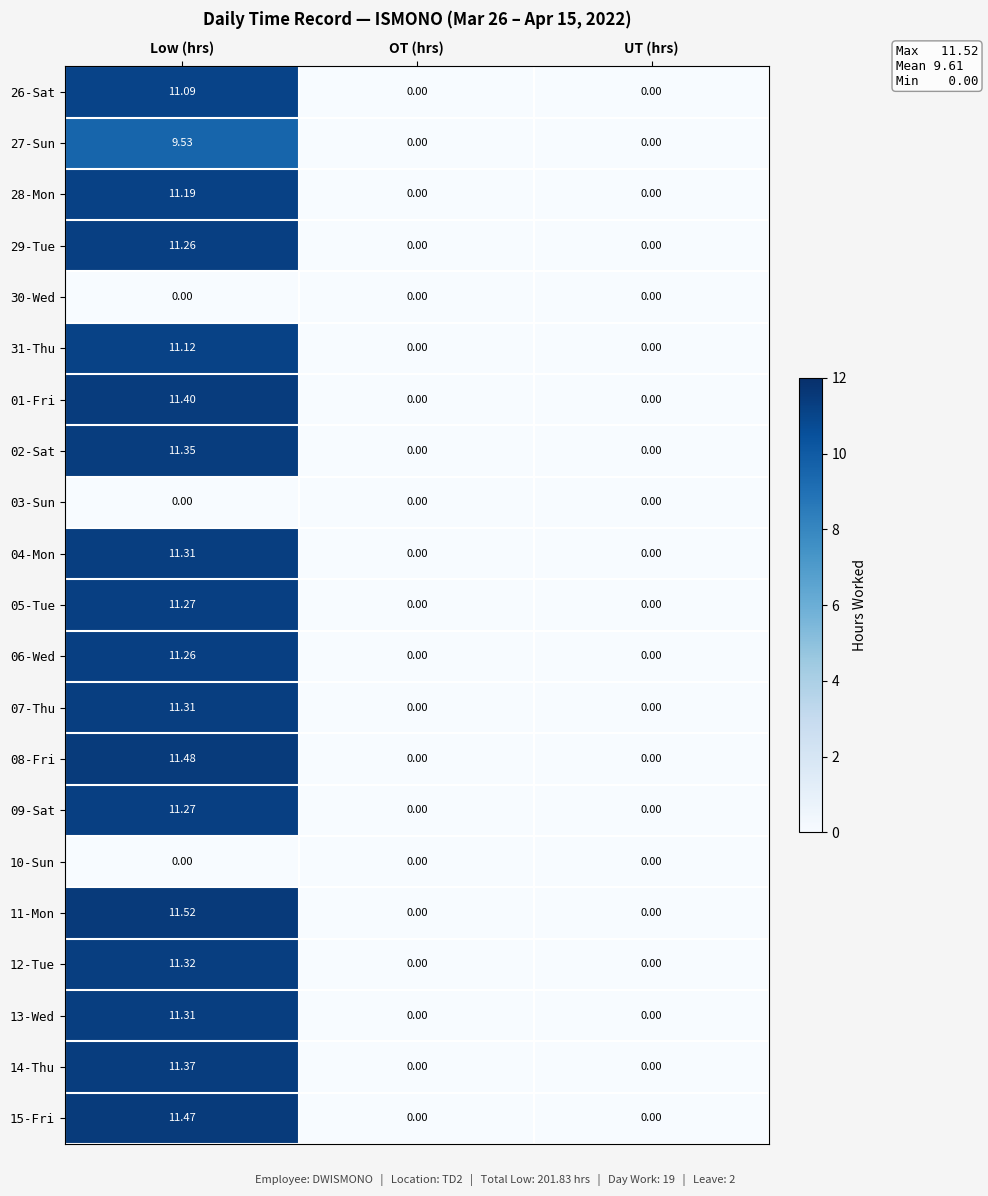

At which category is the sum across all series the highest?

Low (hrs)